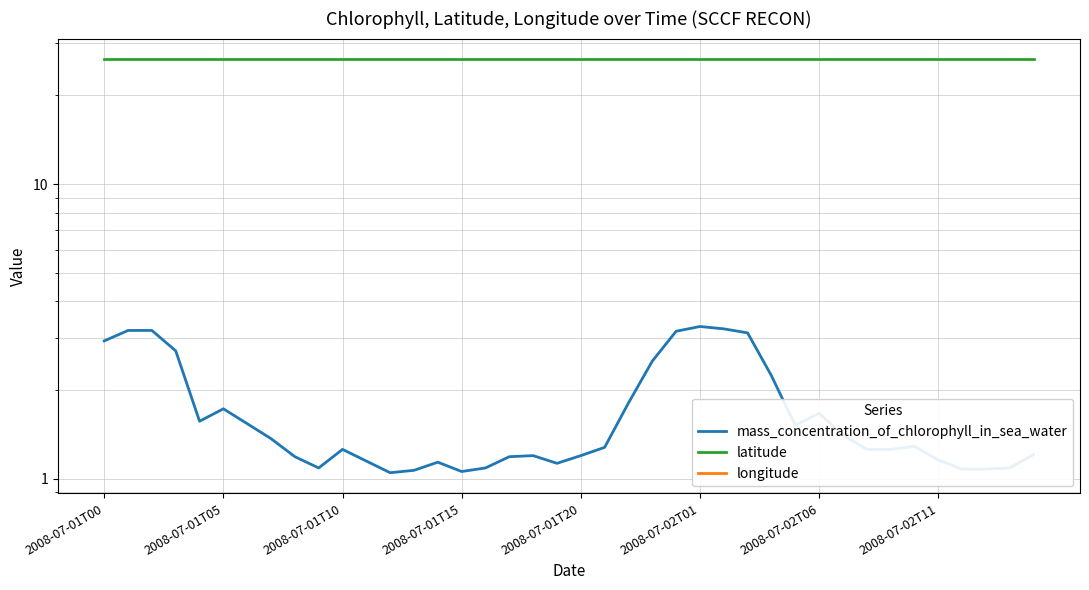

What is the total value across all series at 8?

-54.3